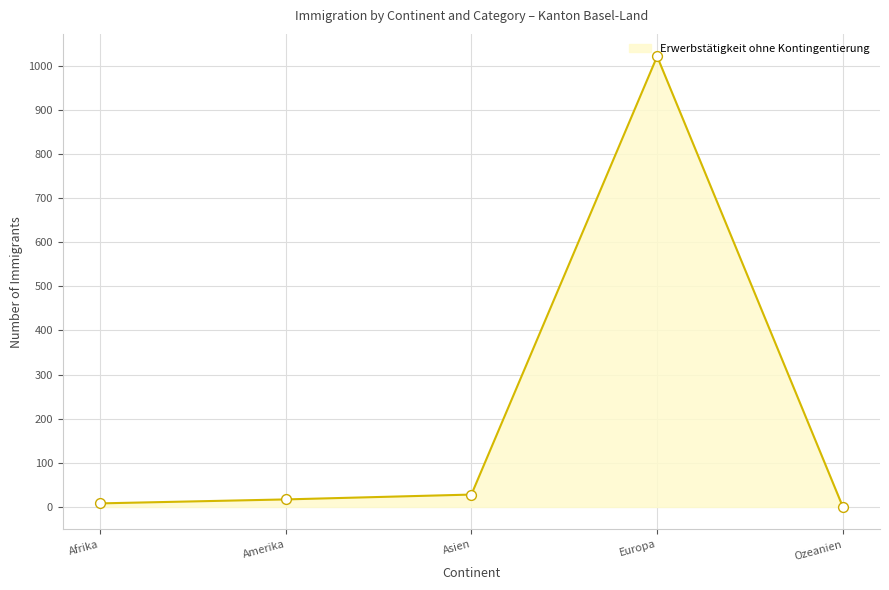

What is the change in value from Asien to Ozeanien?

-28